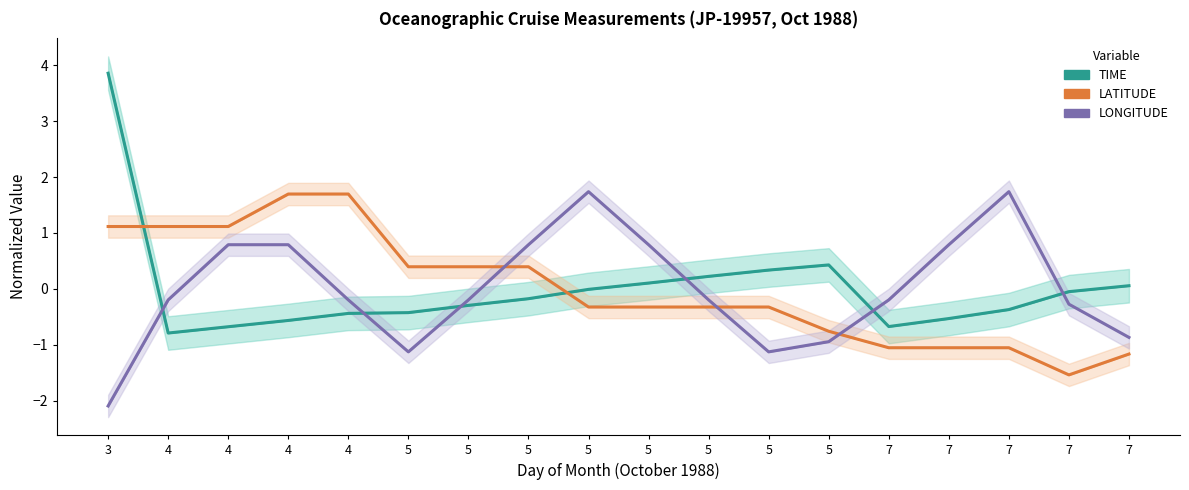

True or false: LATITUDE (normalized) and LONGITUDE (normalized) intersect in this chart.

True